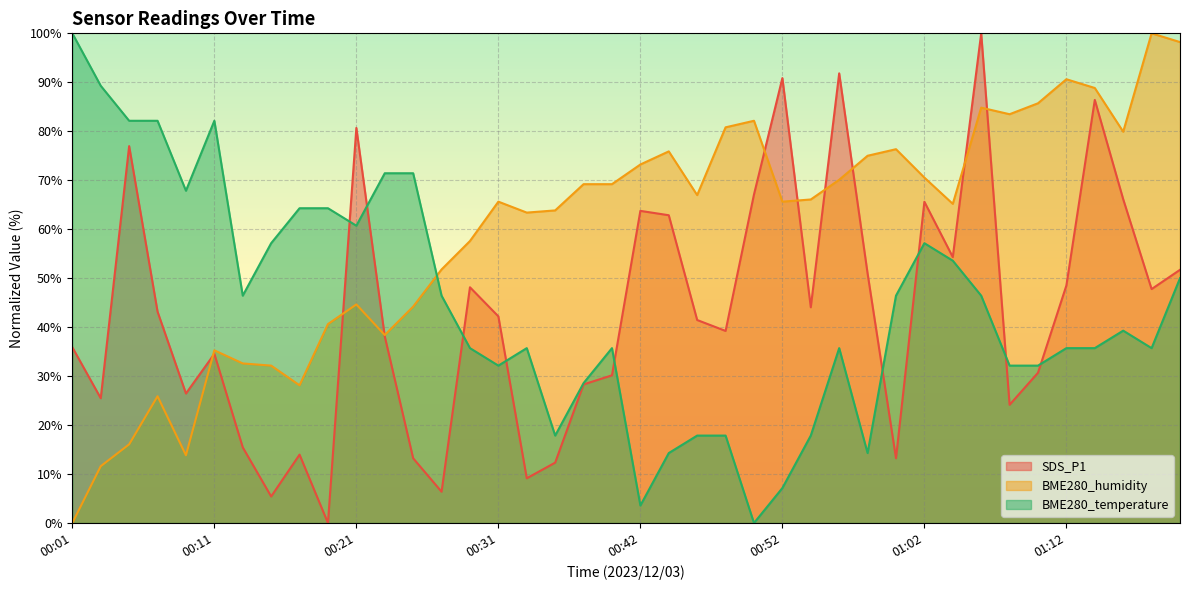

How many data points in BME280_humidity are above 66?

20